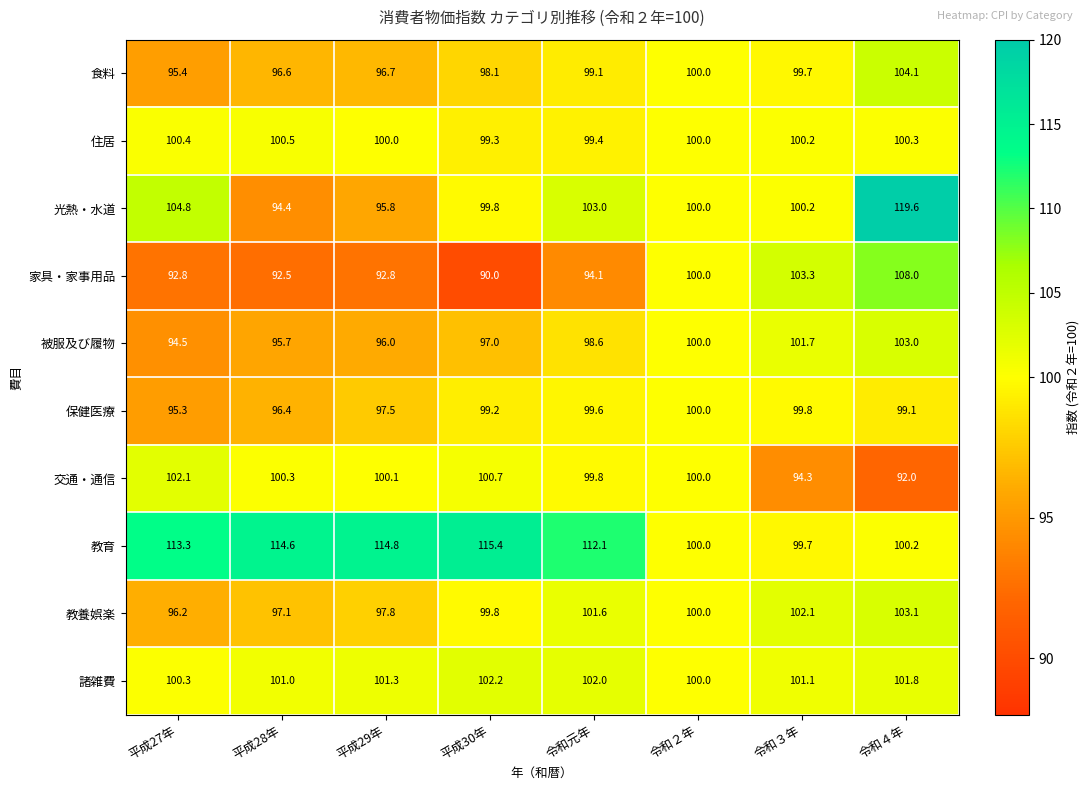

Is the value of 光熱・水道 at 平成29年 greater than the value of 食料 at 平成30年?

No